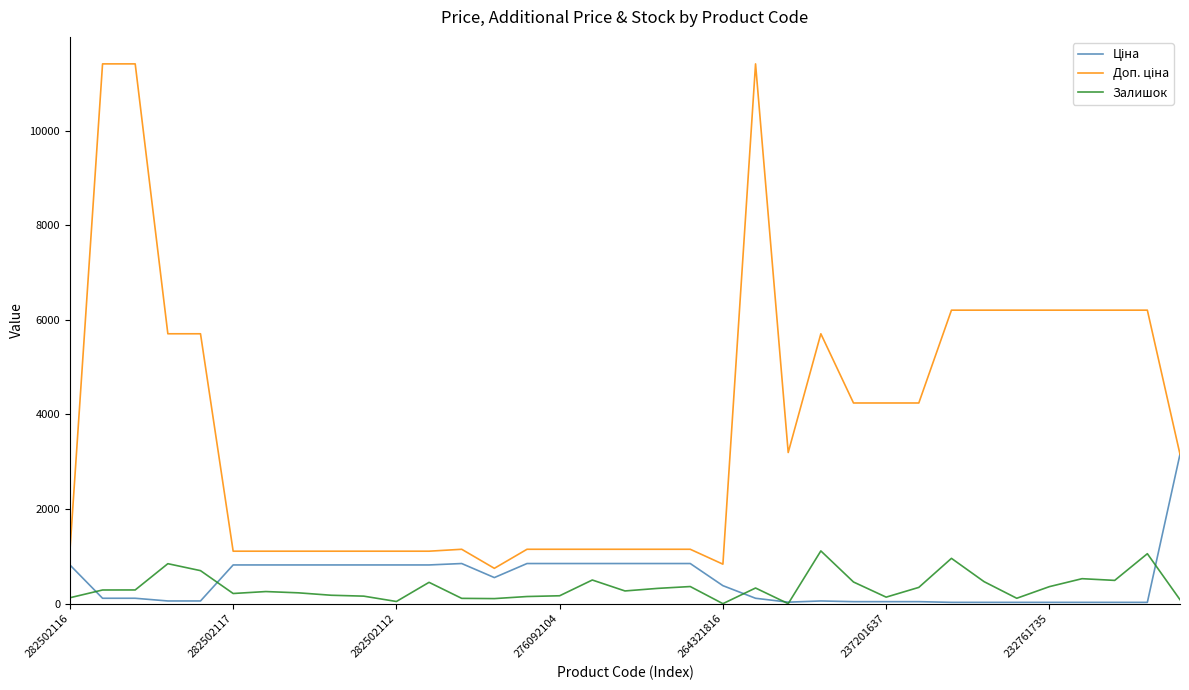

Is this an area chart (filled region under the line)?

No